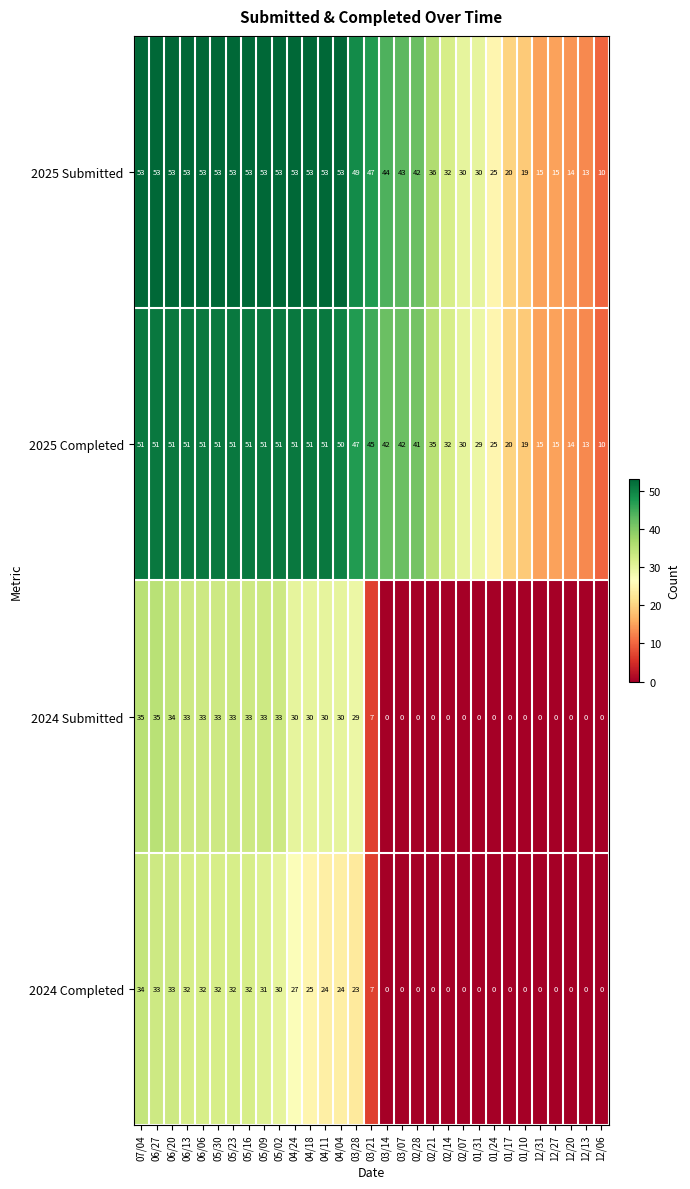

True or false: 2024 Completed has a value of 32 at 06/06.

True